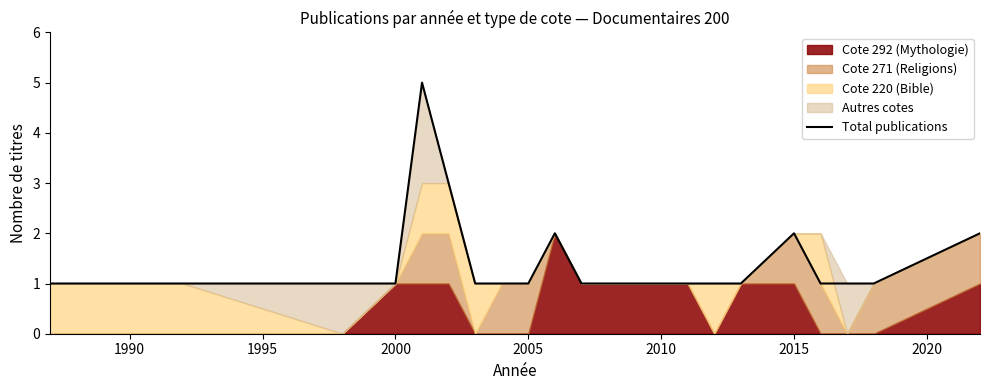

The Total publications series shows 1 at 2010. True or false?

True